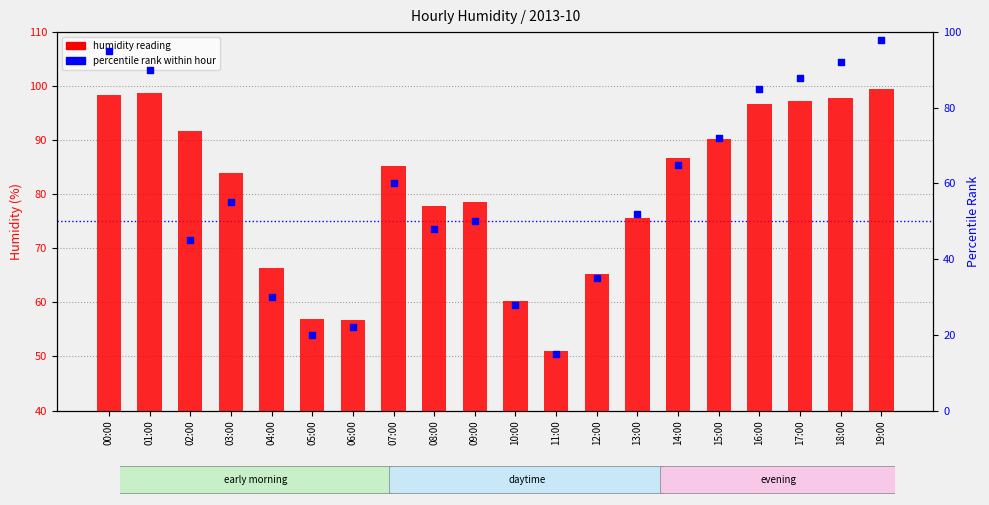

What are all the series names shown in the legend?

humidity reading, percentile rank within hour